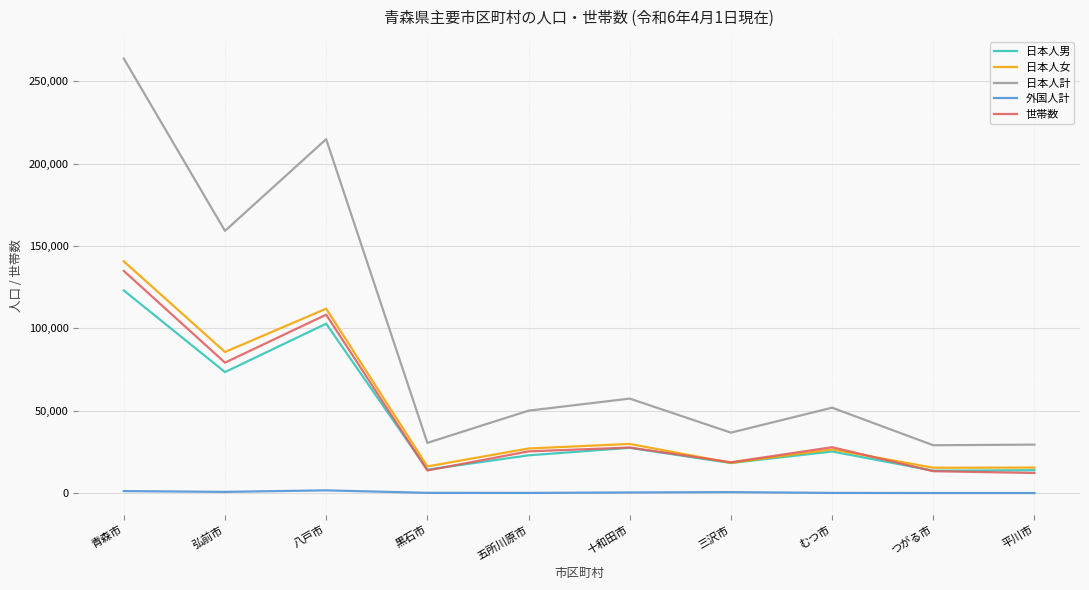

True or false: 日本人女 and 外国人計 cross at least once.

False